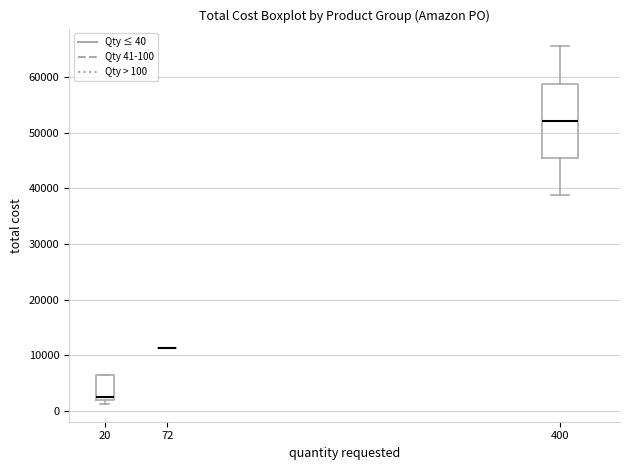

Reading left to right, transcribe this box plot: for each box, give where its median line is, the range the box spans, and where its two whiskers end, as read against the y-axis. The values are not printed on the chart, so give them approximately, as read against the axis.

20: median 2000 (just above the box's lower edge), box 2000 to 6000, whiskers 1000 to 6000
72: box collapsed to a line at 11000, whiskers 11000 to 11000
400: median 52000, box 45000 to 59000, whiskers 39000 to 65000